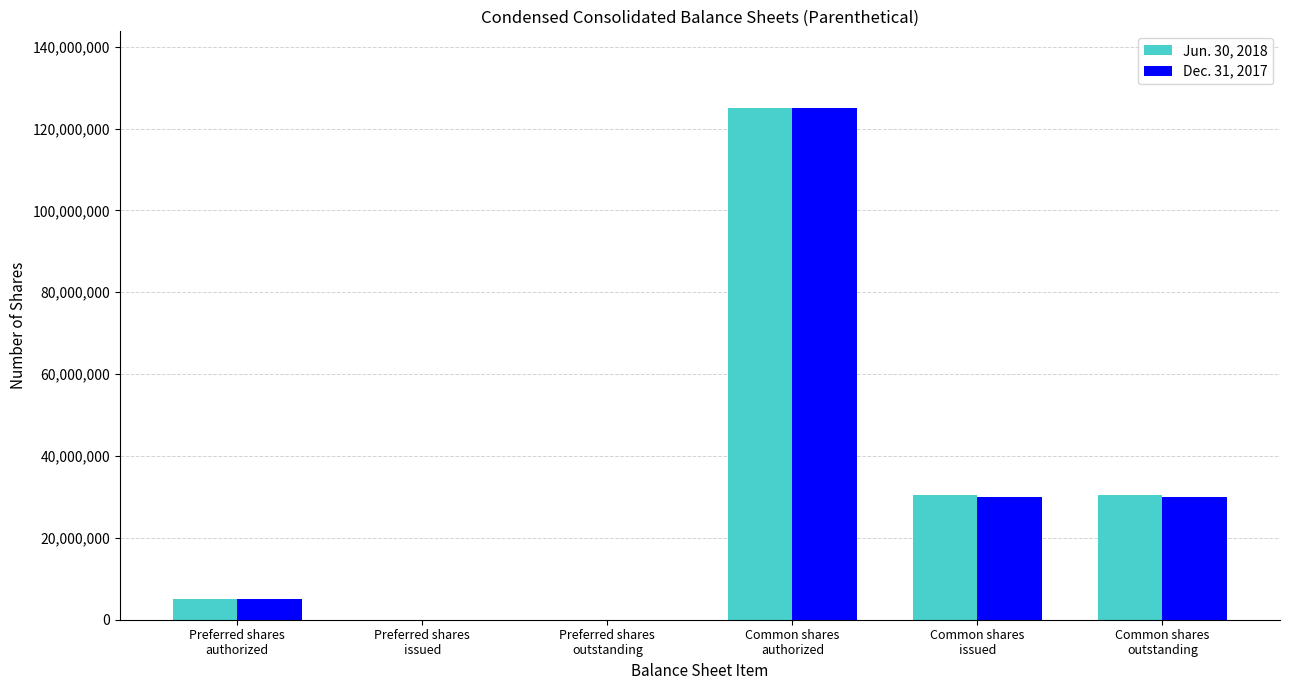

Reading left to right, what are all the values shown in this chart?

Jun. 30, 2018: Preferred shares
authorized=5000000	Preferred shares
issued=0	Preferred shares
outstanding=0	Common shares
authorized=125000000	Common shares
issued=30426546	Common shares
outstanding=30426546
Dec. 31, 2017: Preferred shares
authorized=5000000	Preferred shares
issued=0	Preferred shares
outstanding=0	Common shares
authorized=125000000	Common shares
issued=29991884	Common shares
outstanding=29991884